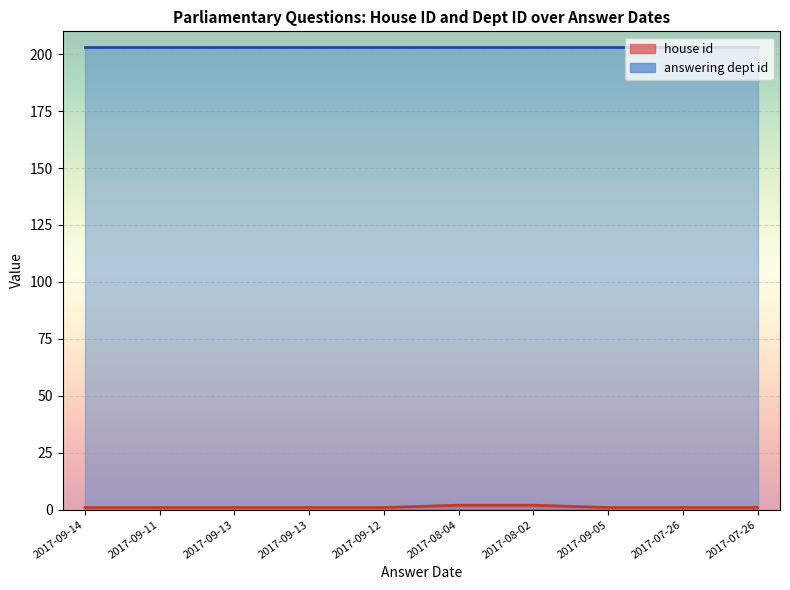

What is the label of the 8th point from the right?

2017-09-13